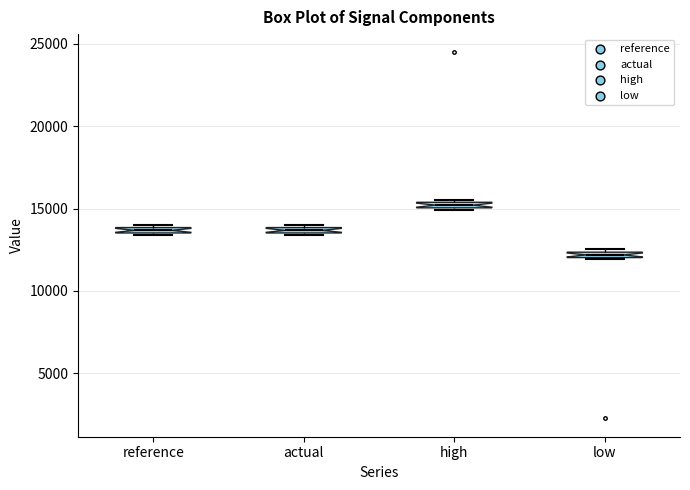

Which box has the lowest median line?

low